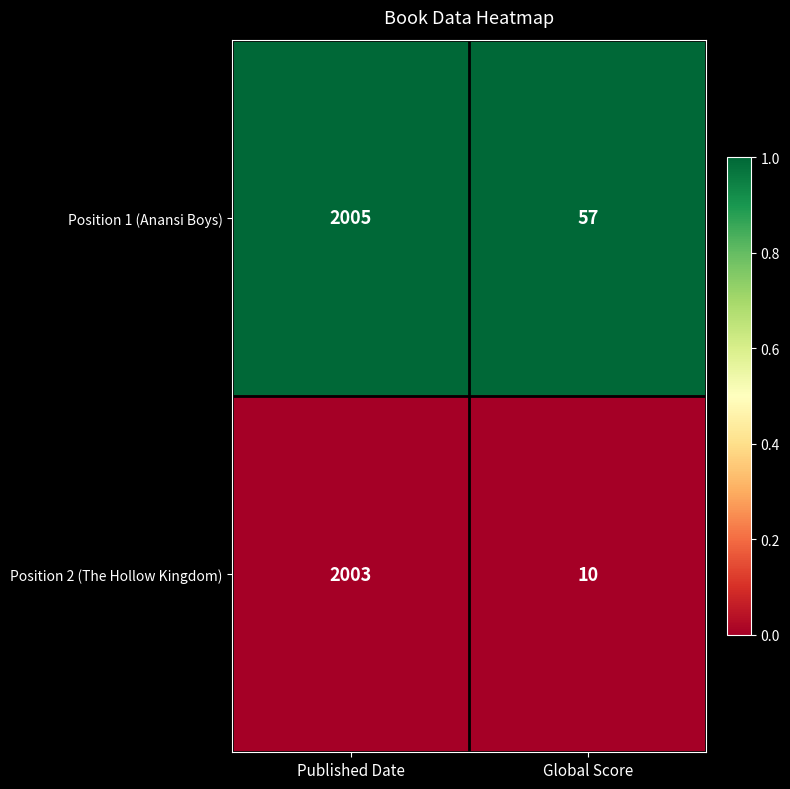

The value of Position 2 (The Hollow Kingdom) at Global Score is 10. True or false?

True